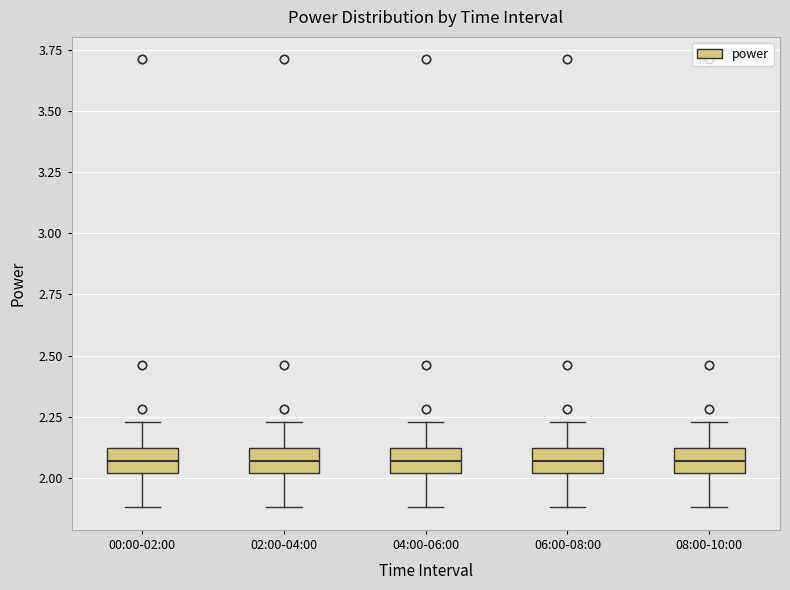

Reading left to right, transcribe this box plot: for each box, give where its median line is, the range the box spans, and where its two whiskers end, as read against the y-axis. The values are not printed on the chart, so give them approximately, as read against the axis.

00:00-02:00: median 2.05, box 2.00 to 2.10, whiskers 1.90 to 2.25
02:00-04:00: median 2.05, box 2.00 to 2.10, whiskers 1.90 to 2.25
04:00-06:00: median 2.05, box 2.00 to 2.10, whiskers 1.90 to 2.25
06:00-08:00: median 2.05, box 2.00 to 2.10, whiskers 1.90 to 2.25
08:00-10:00: median 2.05, box 2.00 to 2.10, whiskers 1.90 to 2.25